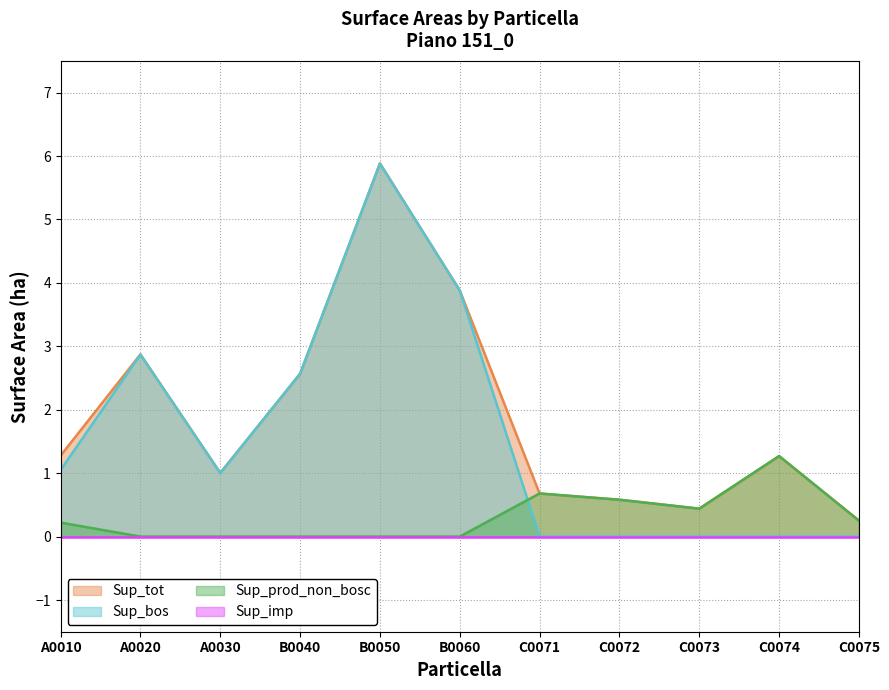

What is the spread (max minus min) of values at B0040?

2.6